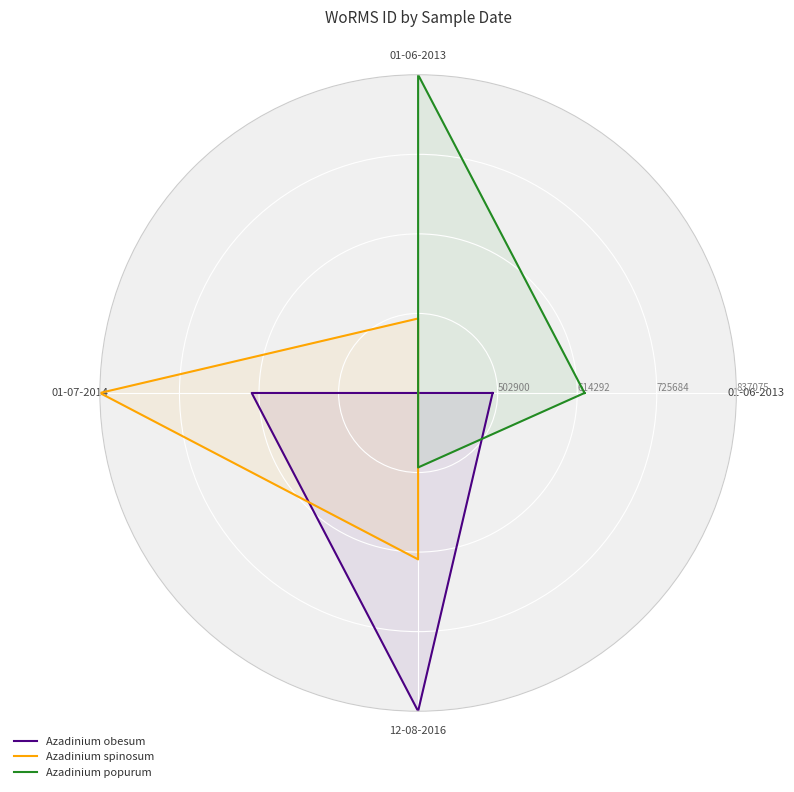

Rank the series by their maximum value, from lowest to highest.

Azadinium obesum, Azadinium spinosum, Azadinium popurum